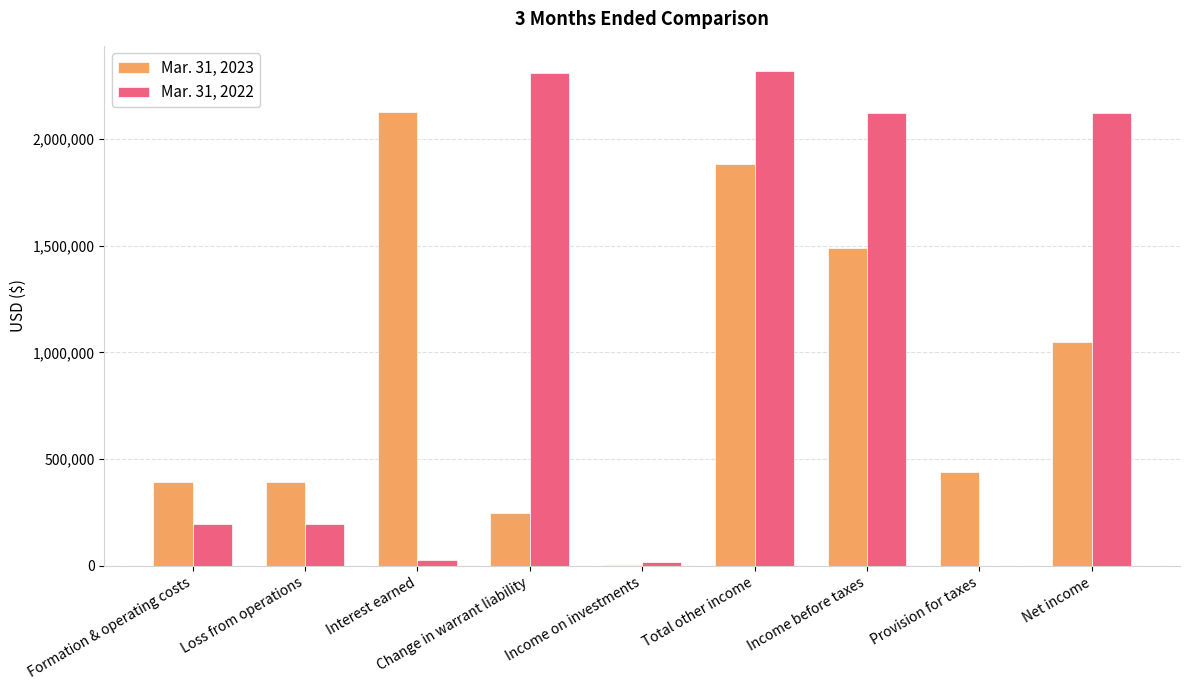

What is the total value across all series at Total other income?

4201962